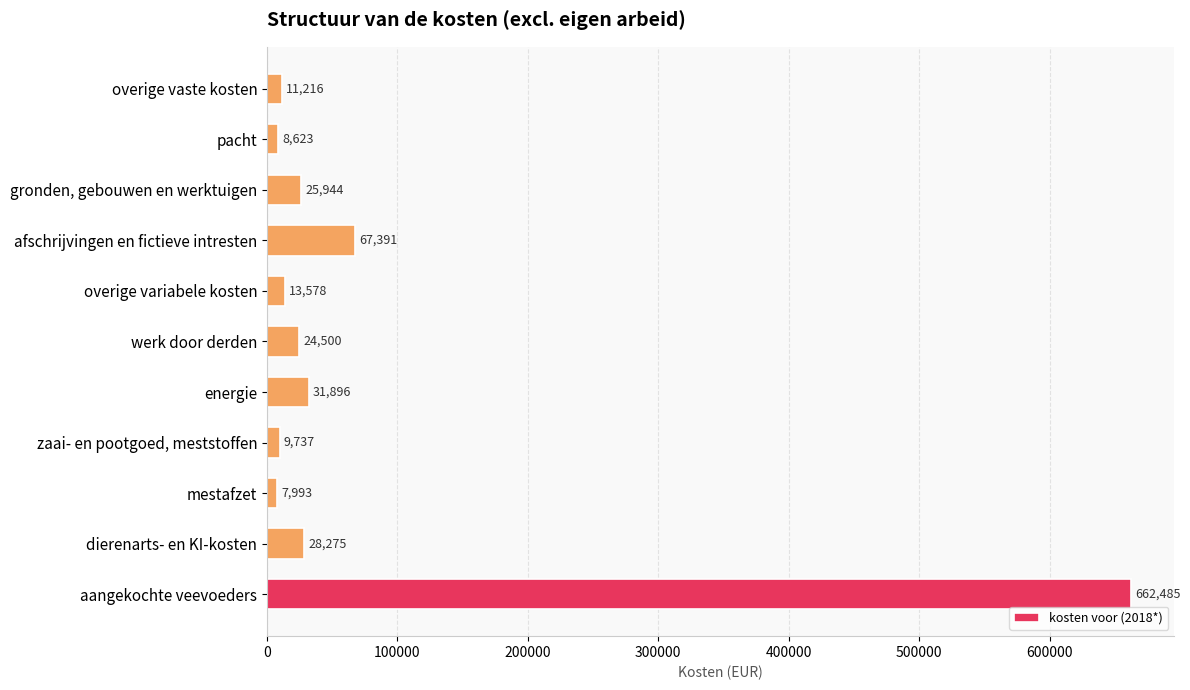

The value at overige variabele kosten is 13577.5. True or false?

True